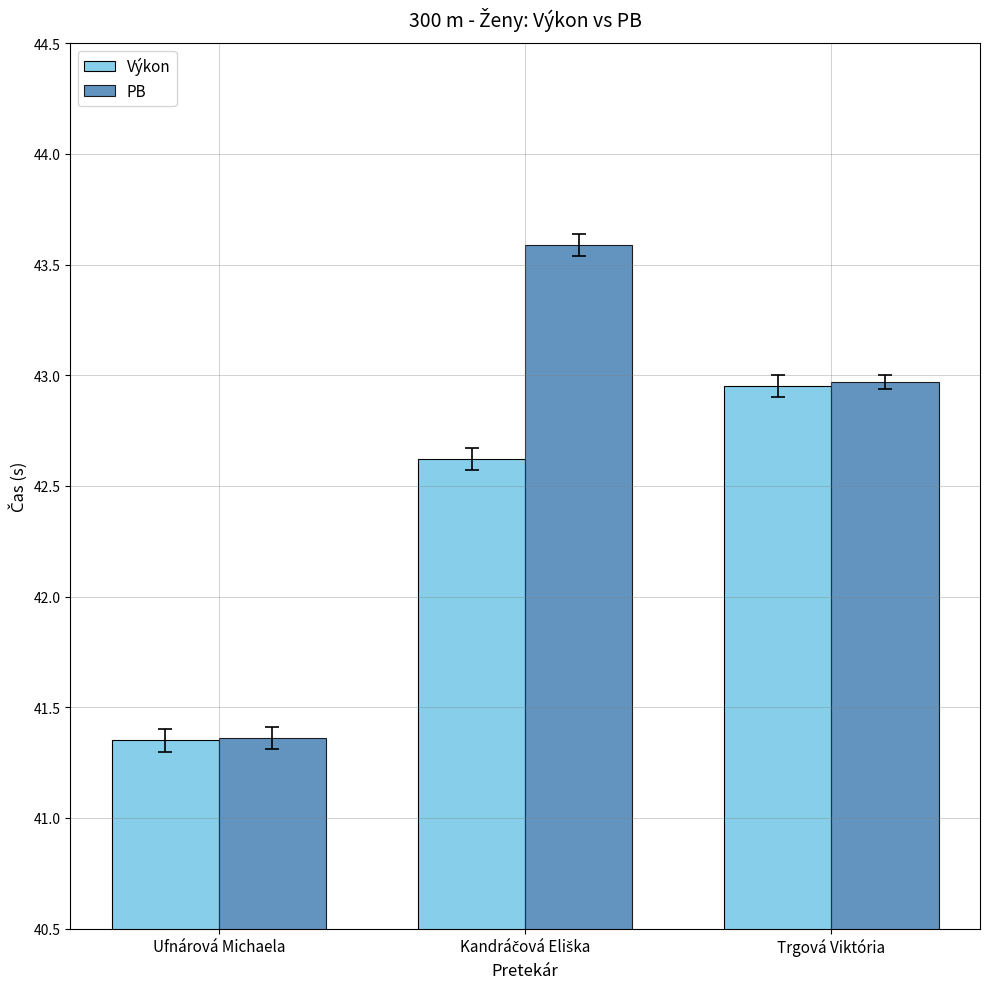

Is it true that PB equals 72.4 at Ufnárová Michaela?

False